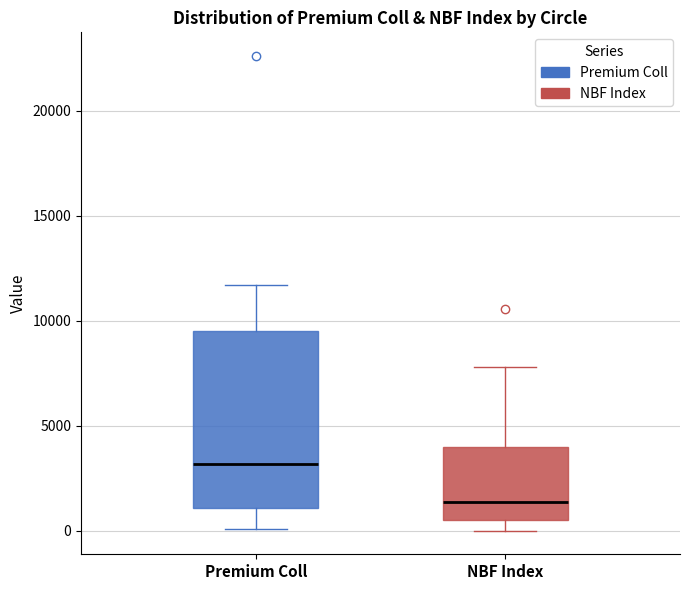

Where is the lower edge of the box for NBF Index on the y-axis? The values are not printed on the chart, so give them approximately, as read against the axis.

500